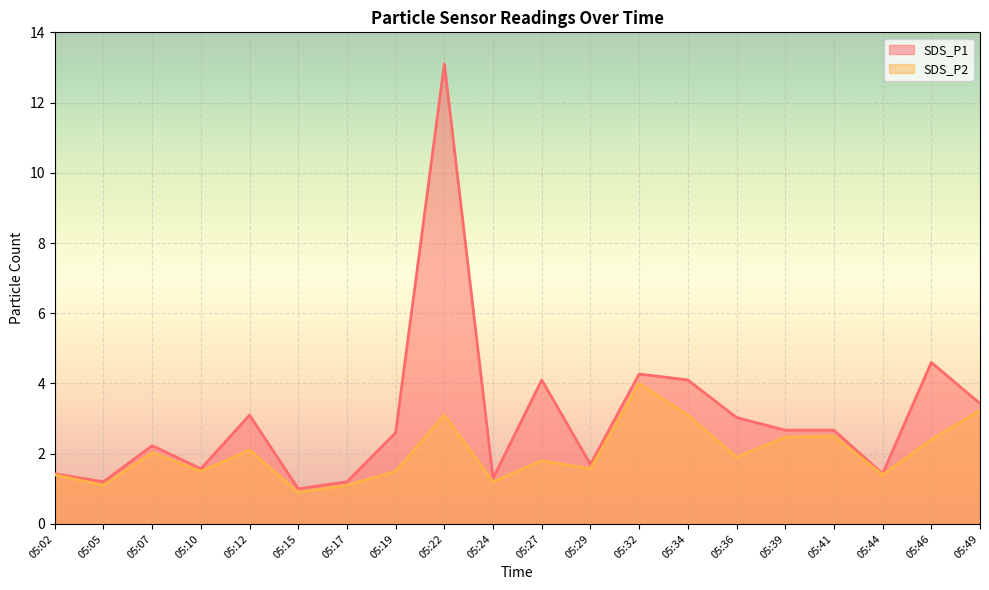

What are all the series names shown in the legend?

SDS_P1, SDS_P2